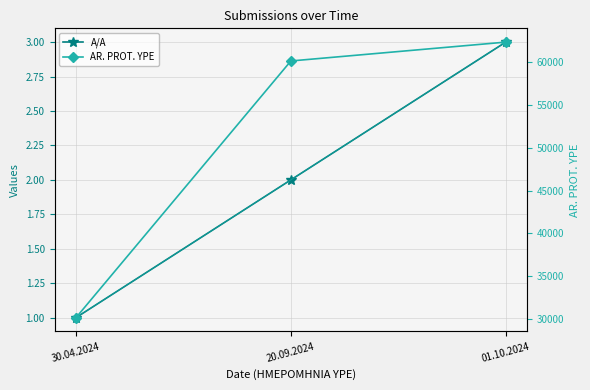

At which label does AR. PROT. YPE reach its minimum?

30.04.2024